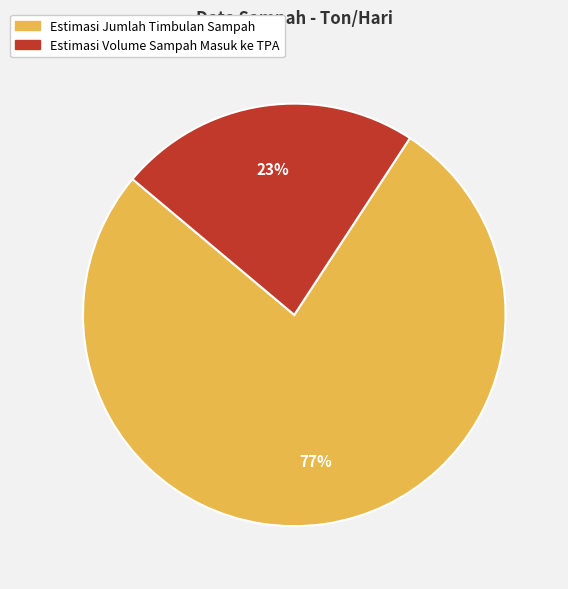

Rank the categories by value from lowest to highest.

Estimasi Volume Sampah Masuk ke TPA, Estimasi Jumlah Timbulan Sampah